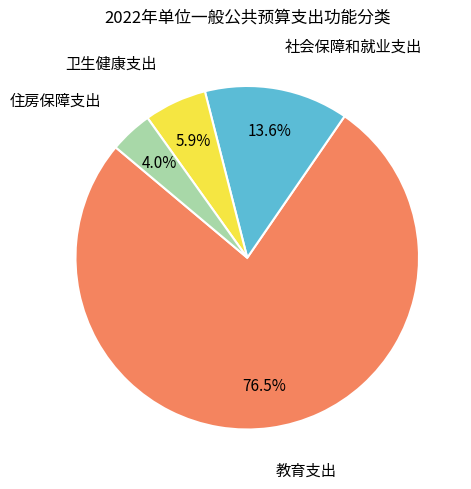

Is there any slice that represents more than half of the pie?

Yes